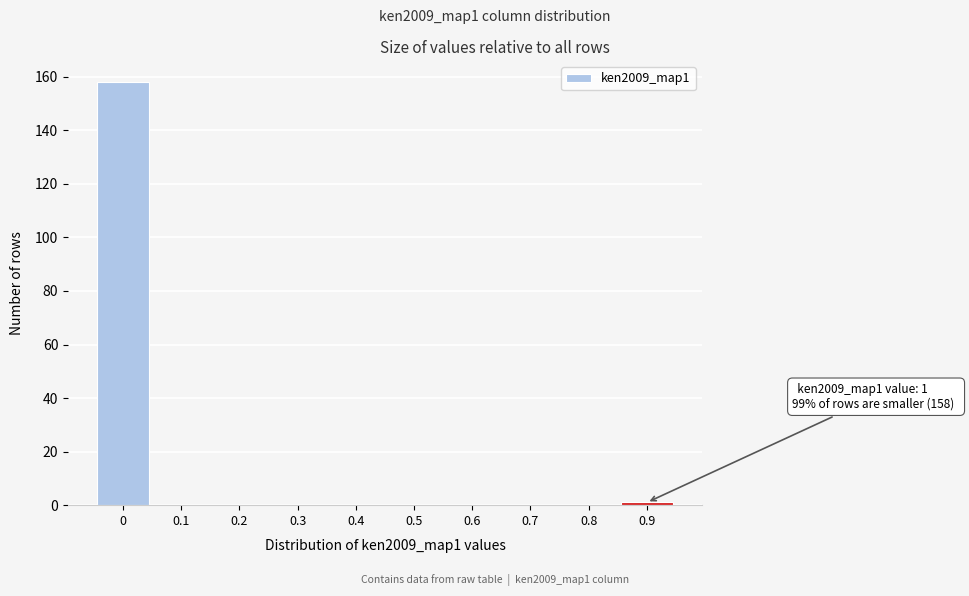

Reading right to left, transcribe all the data shown in this chart.

0.9=1	0.8=0	0.7=0	0.6=0	0.5=0	0.4=0	0.3=0	0.2=0	0.1=0	0=158